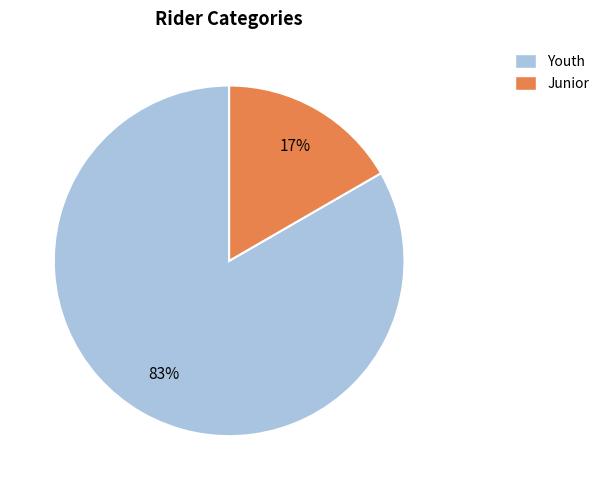

Which category has the biggest portion of the pie?

Youth